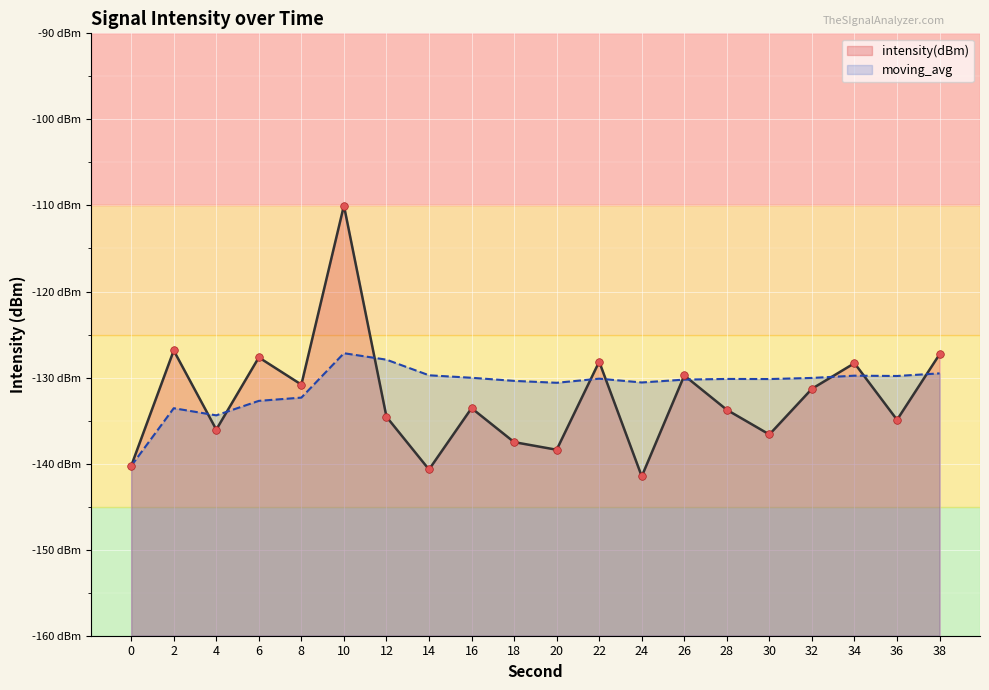

At how many categories does at least one series exceed -136?

19